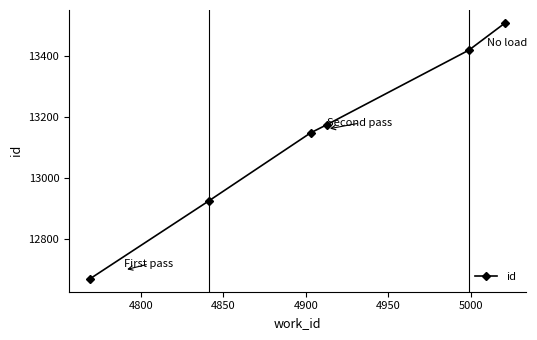

What is the minimum value shown in the chart?

12671